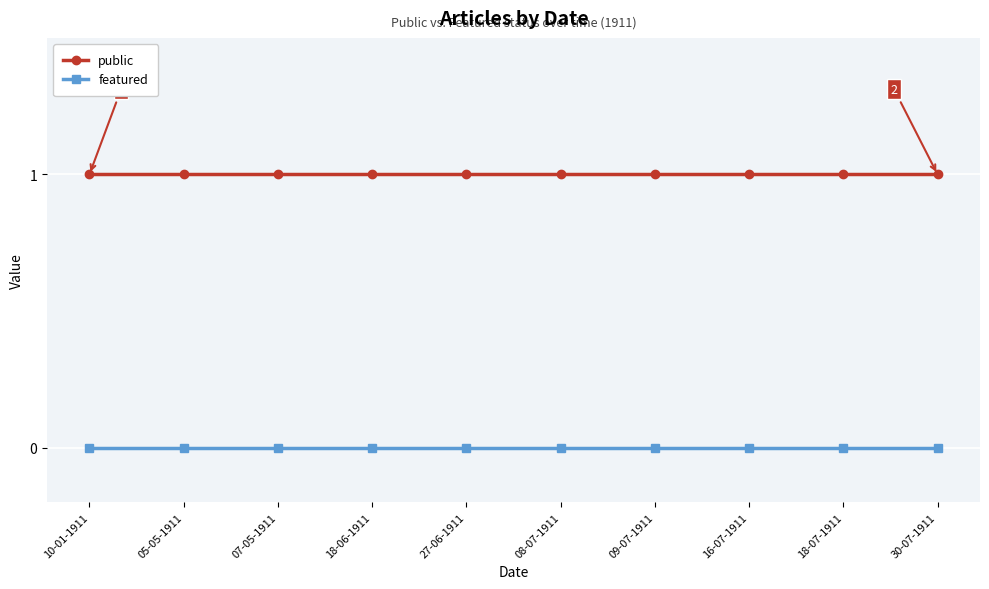

Reading left to right, list all the values displayed in this chart.

public: 10-01-1911=1	05-05-1911=1	07-05-1911=1	18-06-1911=1	27-06-1911=1	08-07-1911=1	09-07-1911=1	16-07-1911=1	18-07-1911=1	30-07-1911=1
featured: 10-01-1911=0	05-05-1911=0	07-05-1911=0	18-06-1911=0	27-06-1911=0	08-07-1911=0	09-07-1911=0	16-07-1911=0	18-07-1911=0	30-07-1911=0